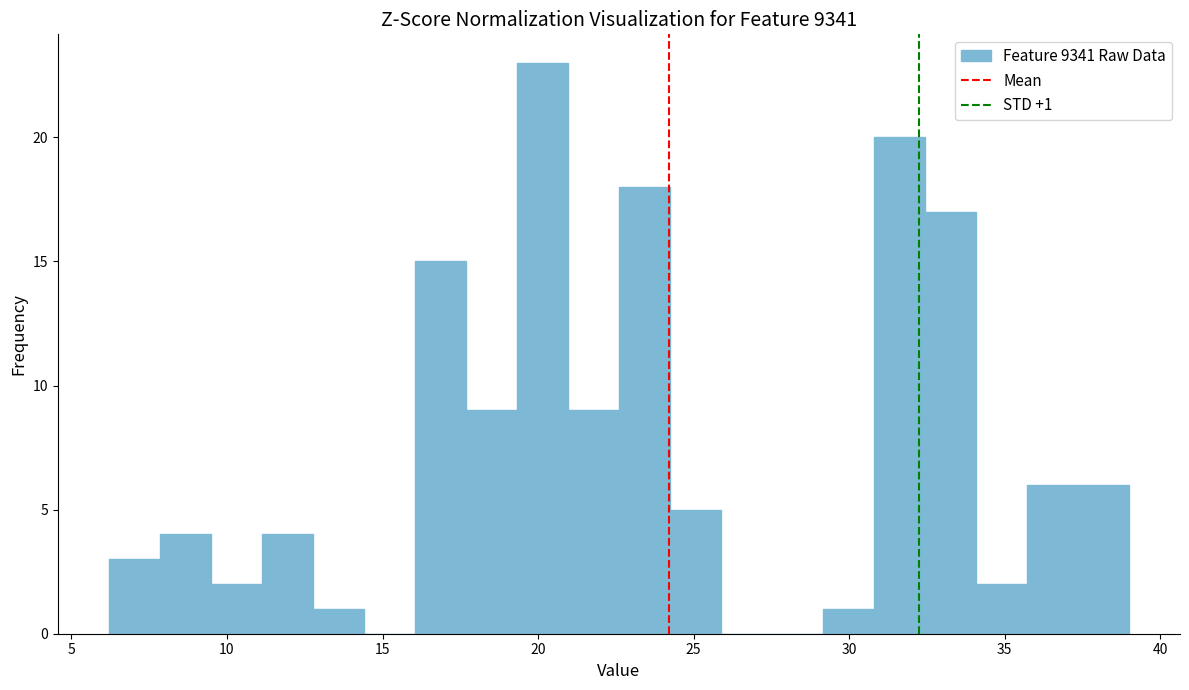

Read against the x-axis, roughly where is the centre of the tallest bar?

20.0